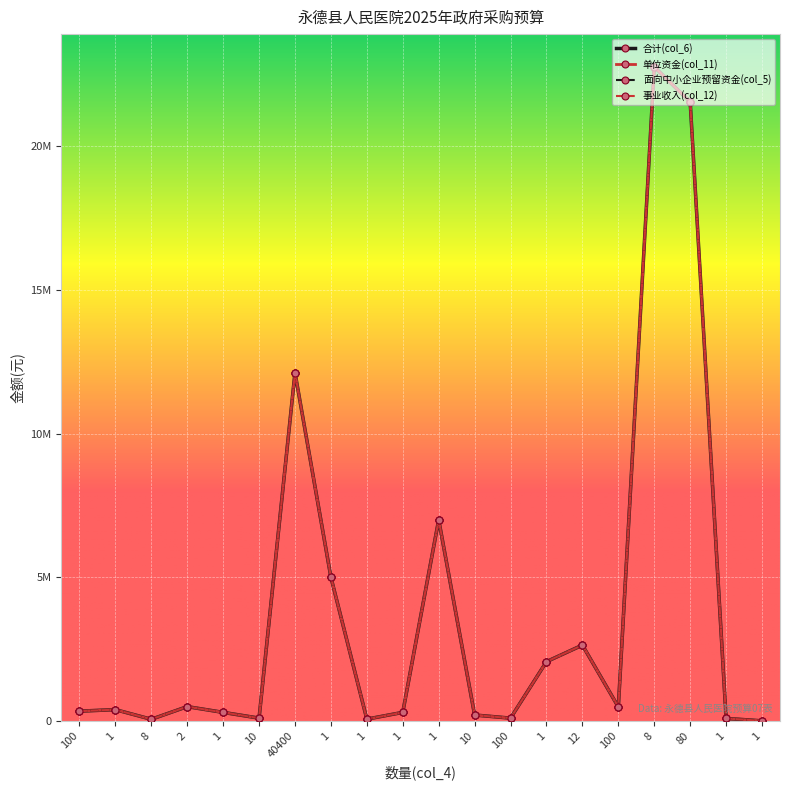

What is the average value of the 合计(col_6) series?

3803886